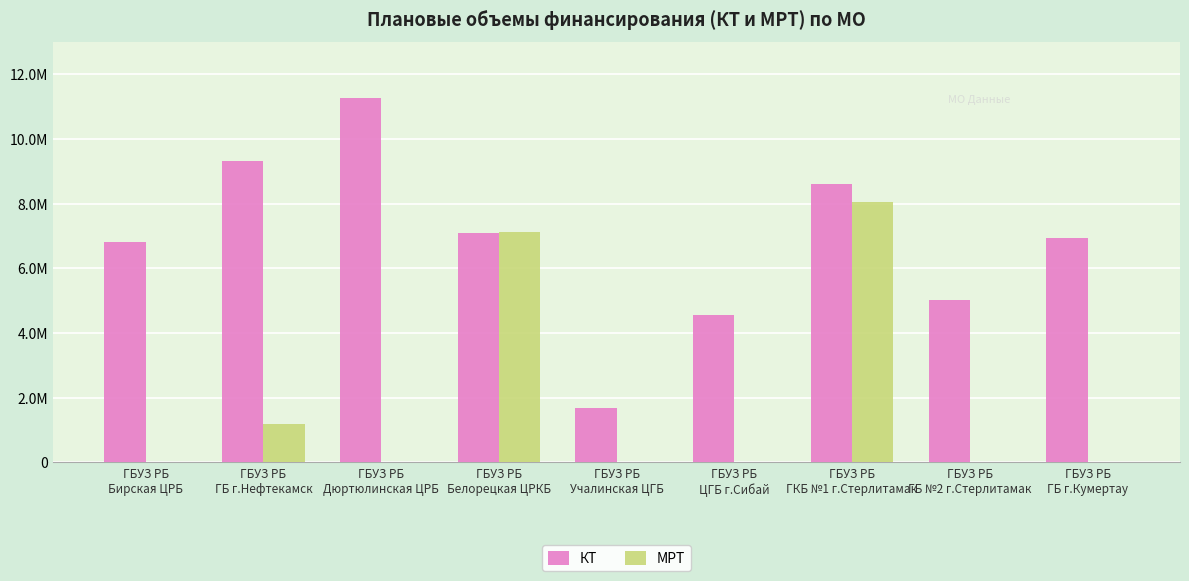

Which series changed the most between ГБУЗ РБ
Бирская ЦРБ and ГБУЗ РБ
ГКБ №1 г.Стерлитамак?

МРТ